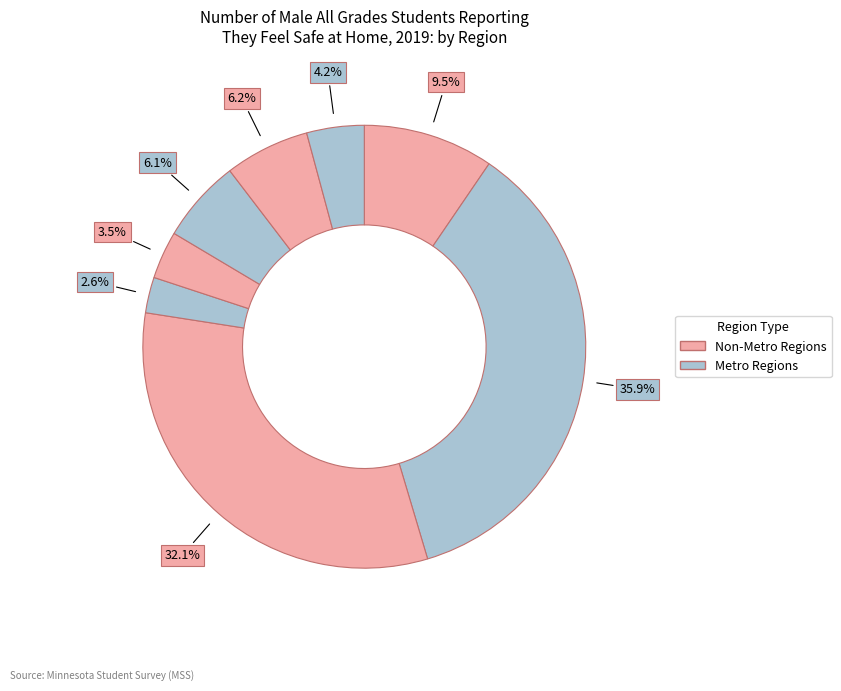

How many segments does this pie chart have?

8